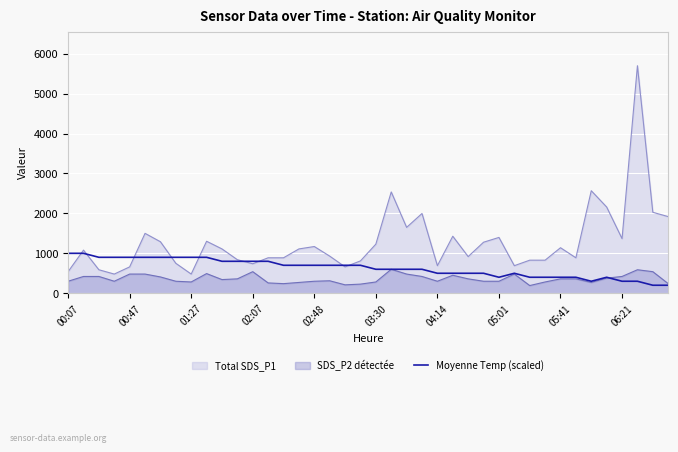

What is the difference between the highest and lowest values at 06:21?

1068.0